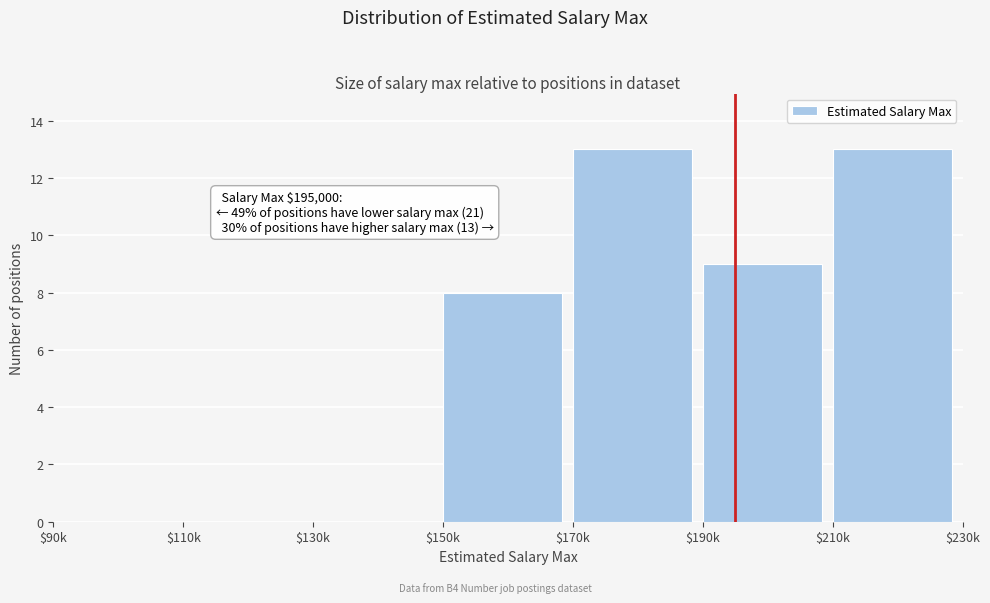

What is the sum of all values?

43